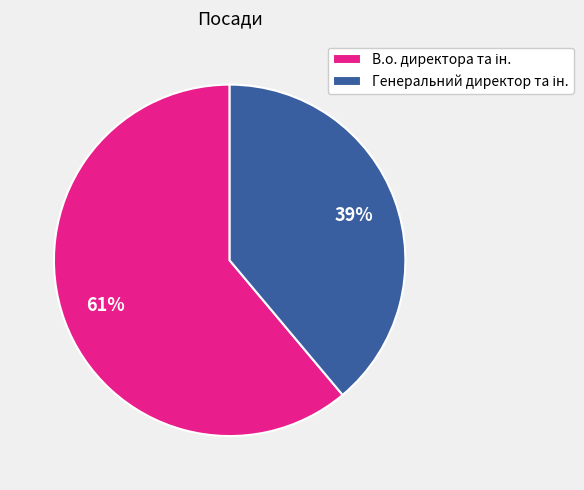

Is there a majority slice in this chart?

Yes